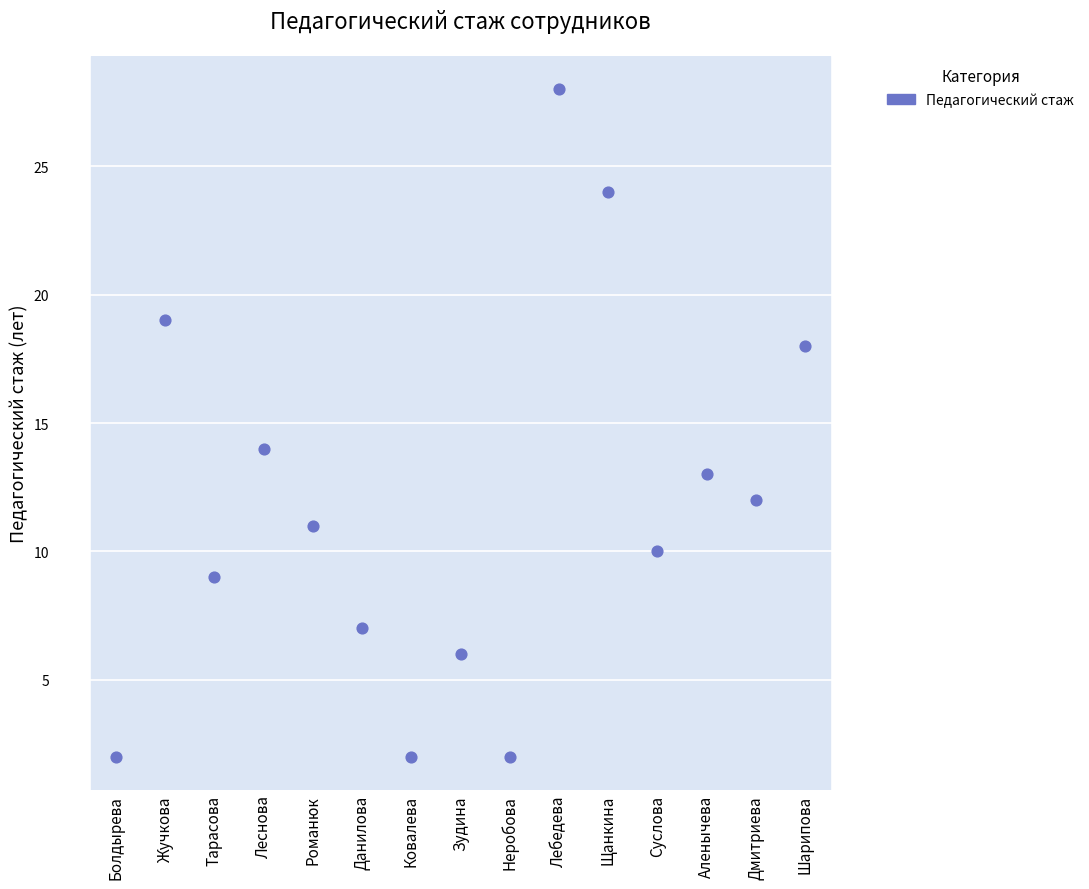

What is the range of Y values (max minus min)?

26